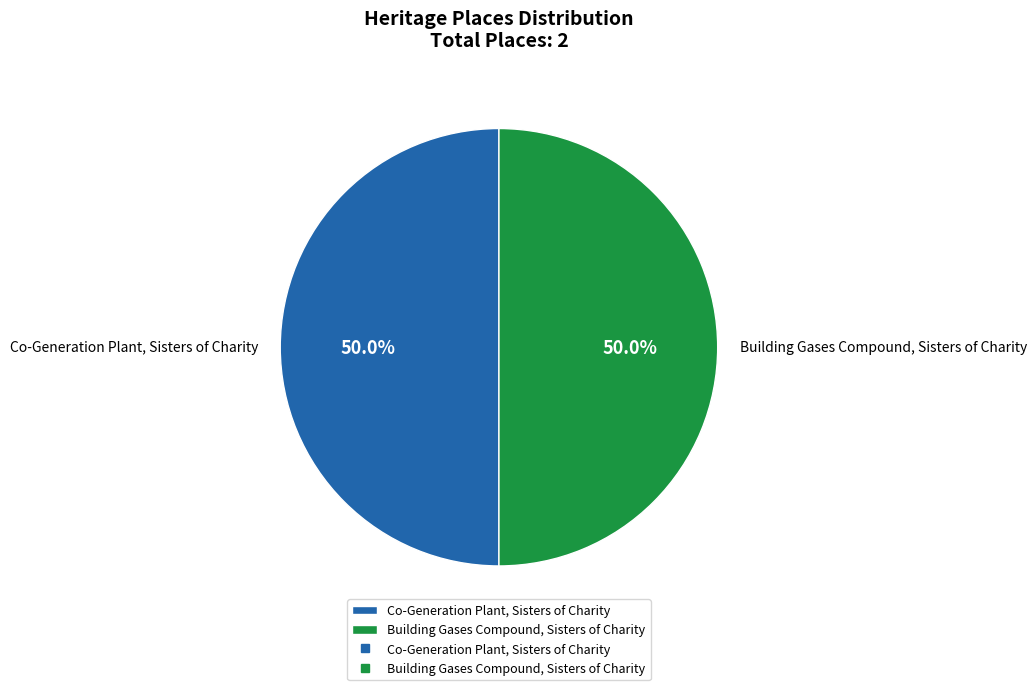

Combined, do Building Gases Compound, Sisters of Charity and Co-Generation Plant, Sisters of Charity account for over 50%?

Yes